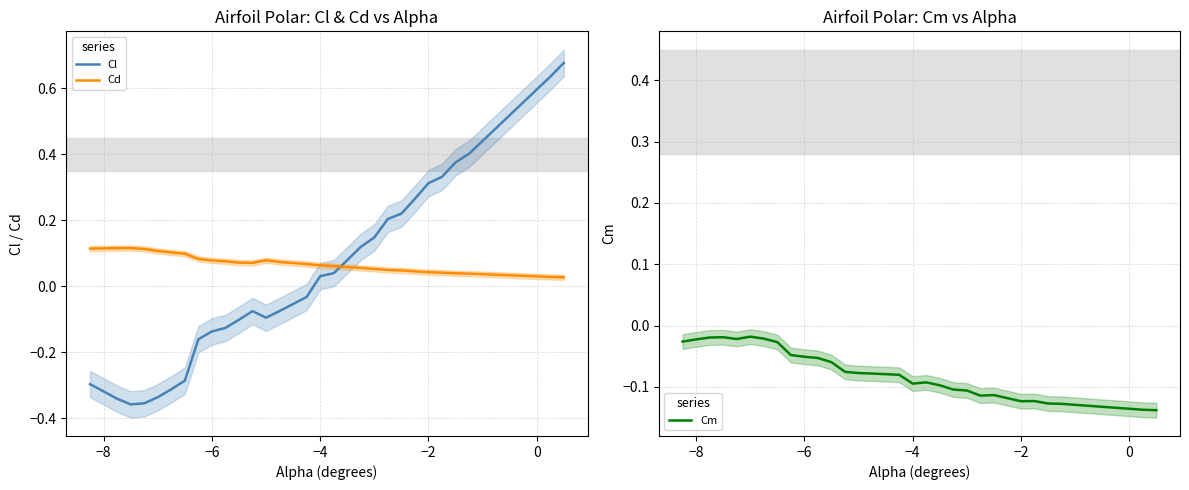

What is the difference between the maximum and minimum values in the Cd series?

0.1